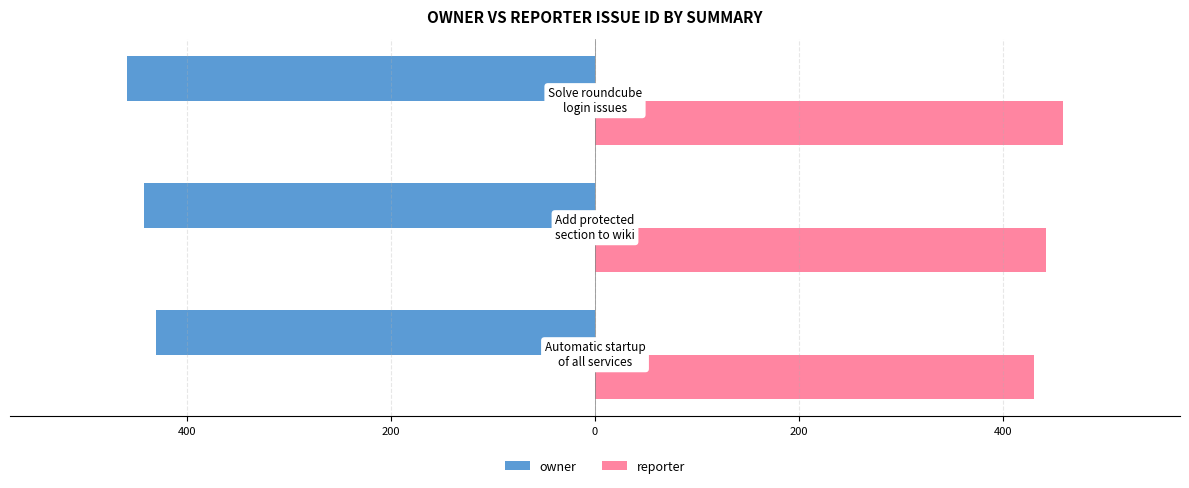

What are all the series names shown in the legend?

owner, reporter